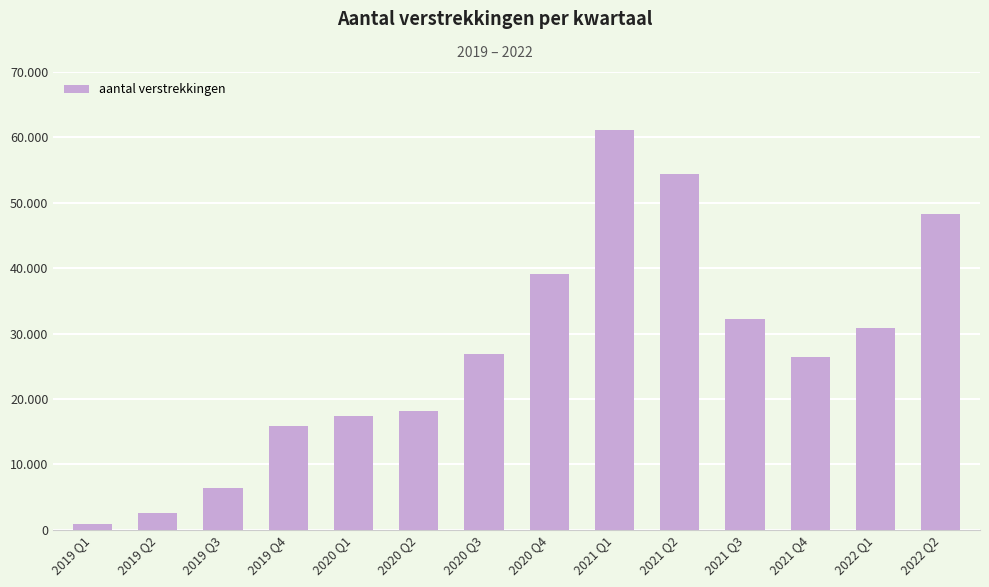

Rank the categories by value from highest to lowest.

2021 Q1, 2021 Q2, 2022 Q2, 2020 Q4, 2021 Q3, 2022 Q1, 2020 Q3, 2021 Q4, 2020 Q2, 2020 Q1, 2019 Q4, 2019 Q3, 2019 Q2, 2019 Q1